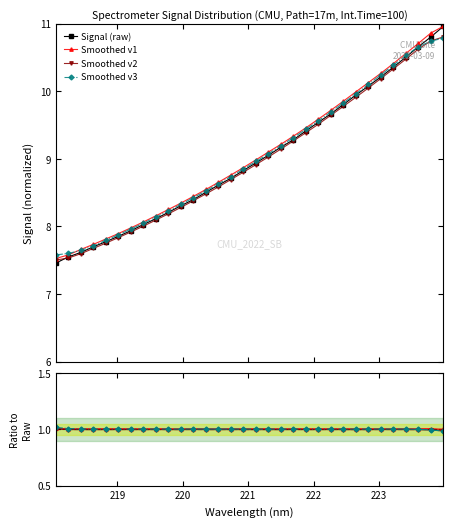

What is the highest value of the Signal (raw) series?

11.0